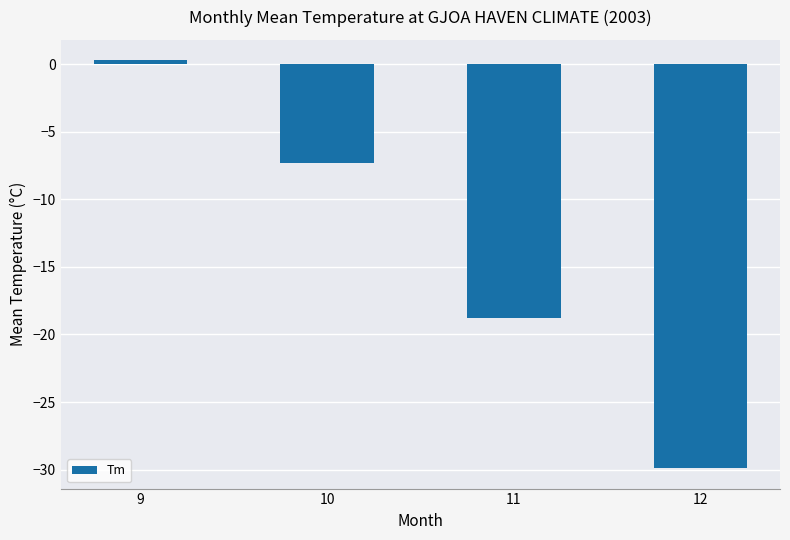

Rank the categories by value from lowest to highest.

12, 11, 10, 9